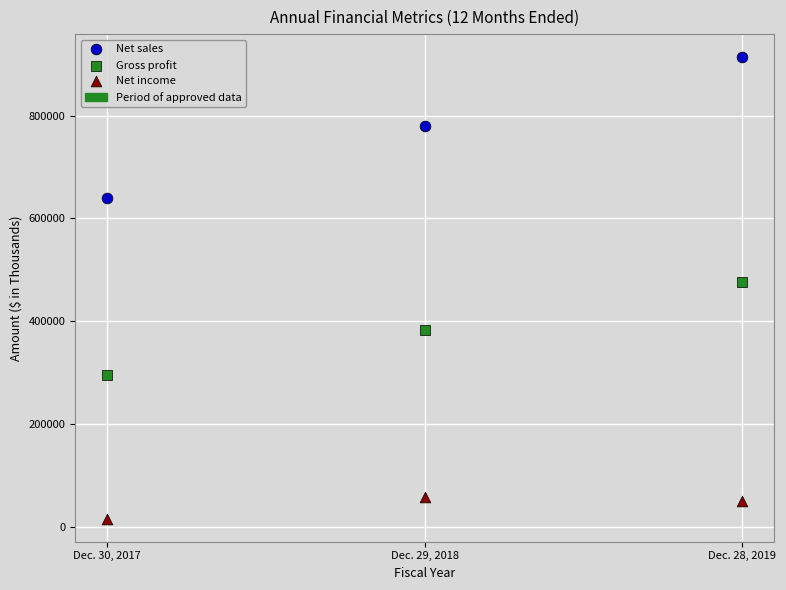

Which series reaches the maximum Y coordinate?

Net sales